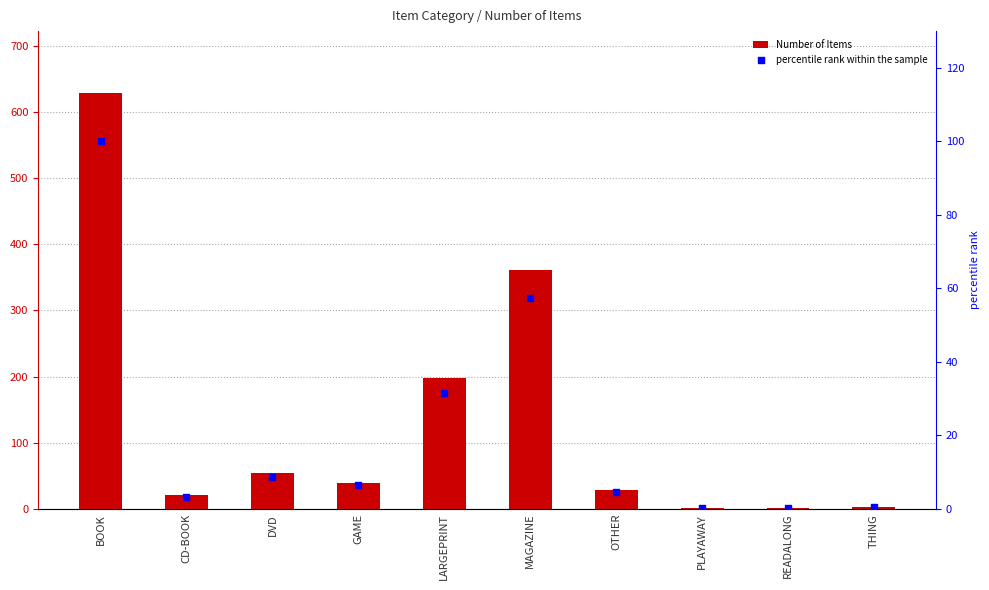

Which series has the largest total across all categories?

Number of Items